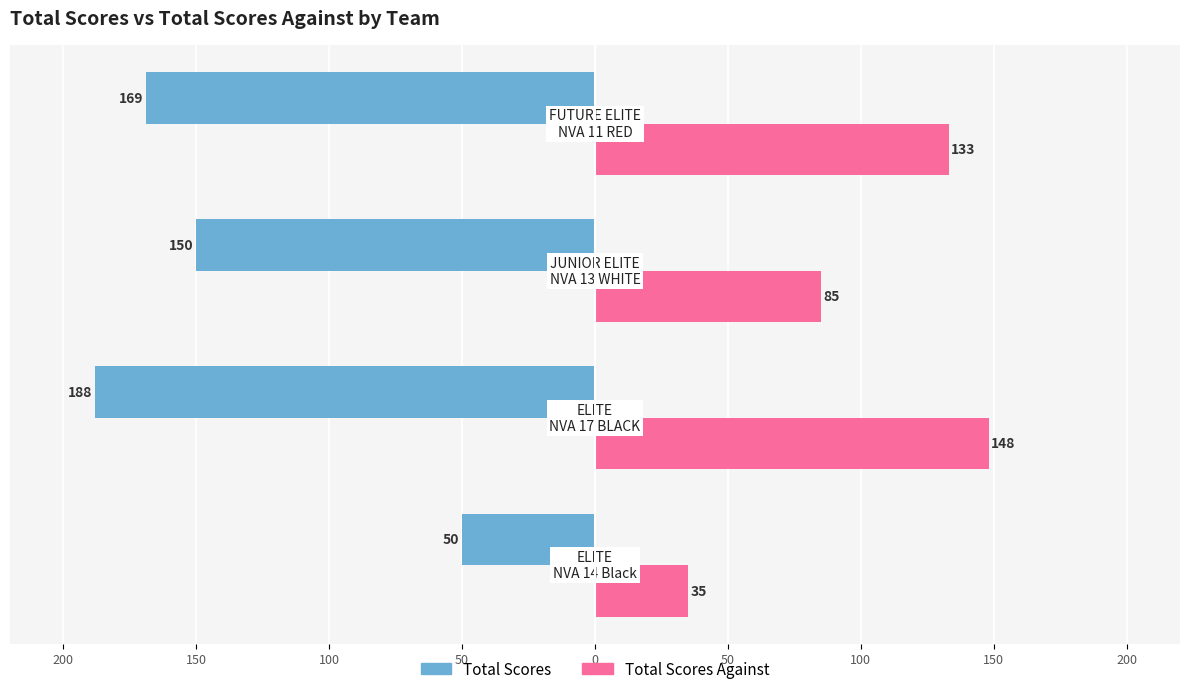

What are all the series names shown in the legend?

Total Scores, Total Scores Against